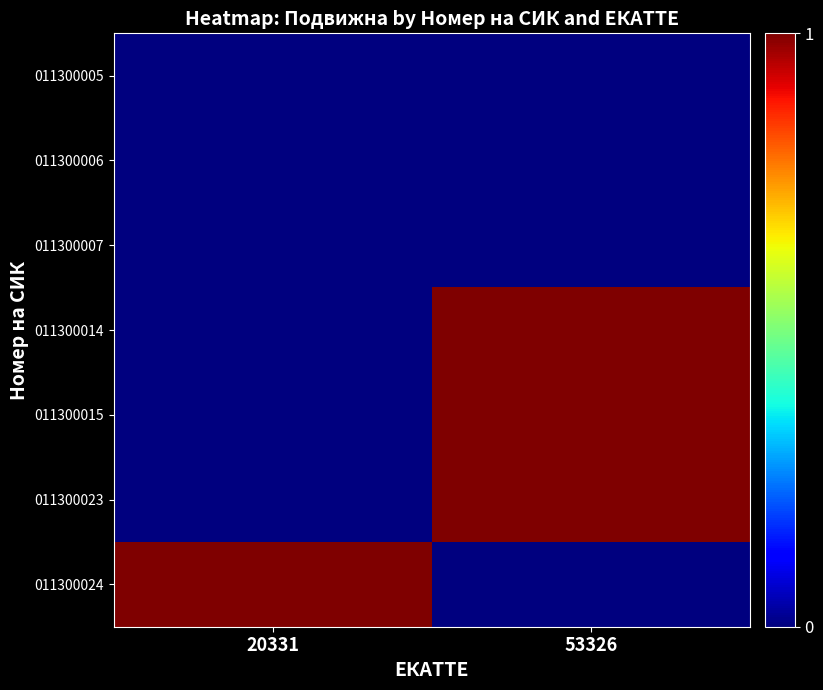

At which category is the sum across all series the highest?

53326